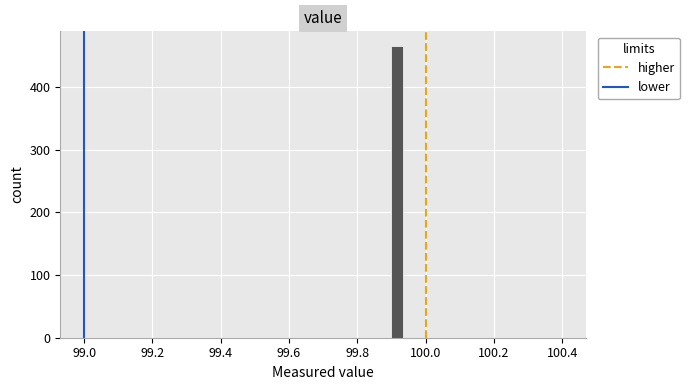

Read against the x-axis, roughly where is the centre of the tallest bar?

99.92